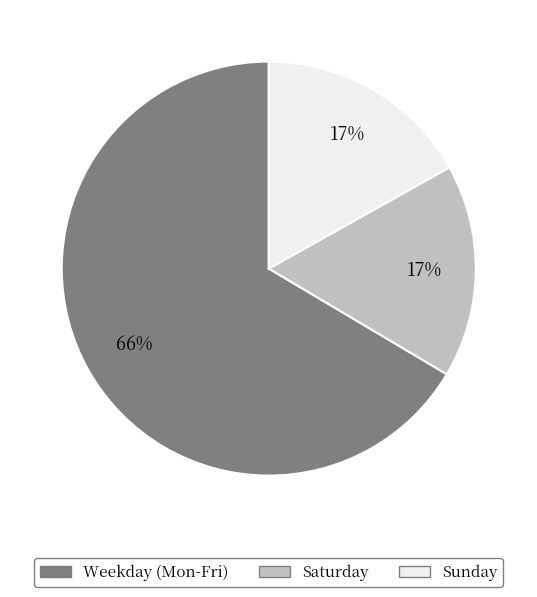

How many slices are in this pie chart?

3